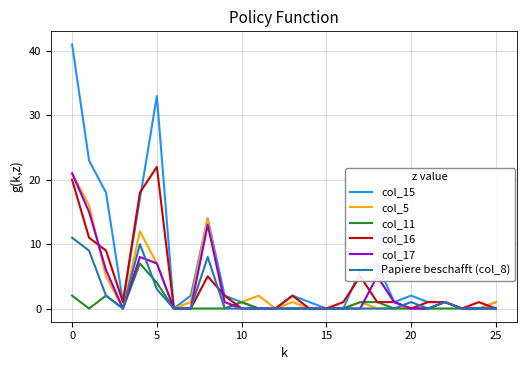

Which series has the widest spread of values?

col_15